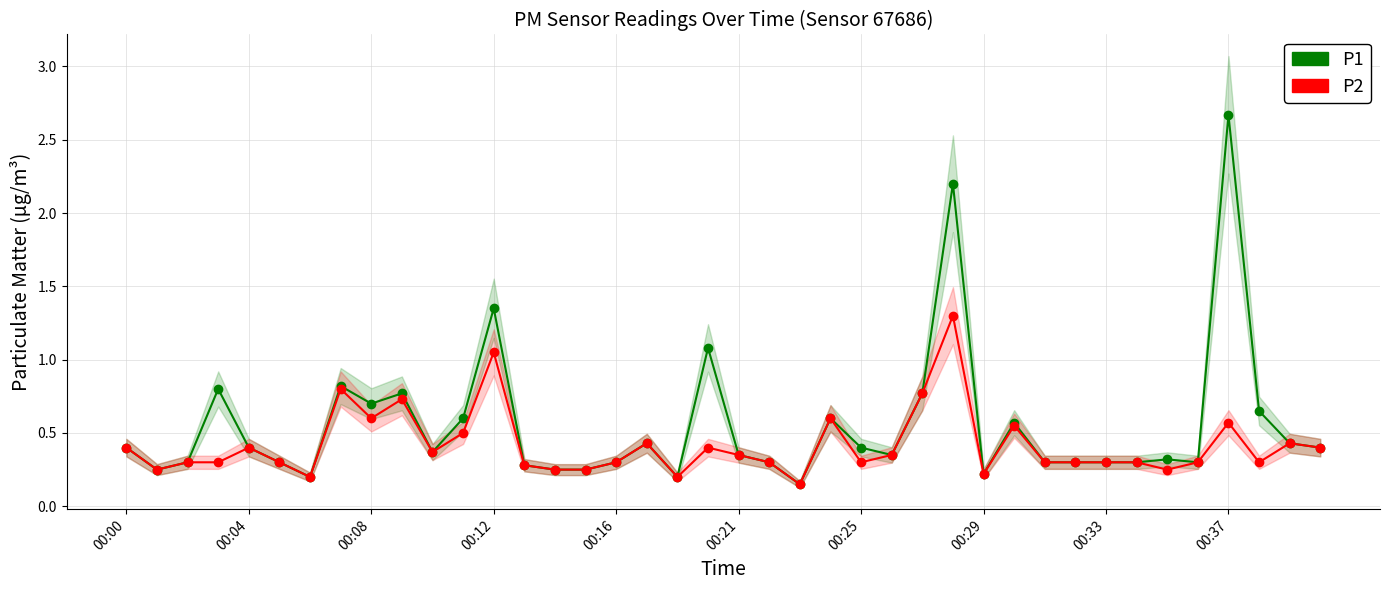

What are all the series names shown in the legend?

P1, P2